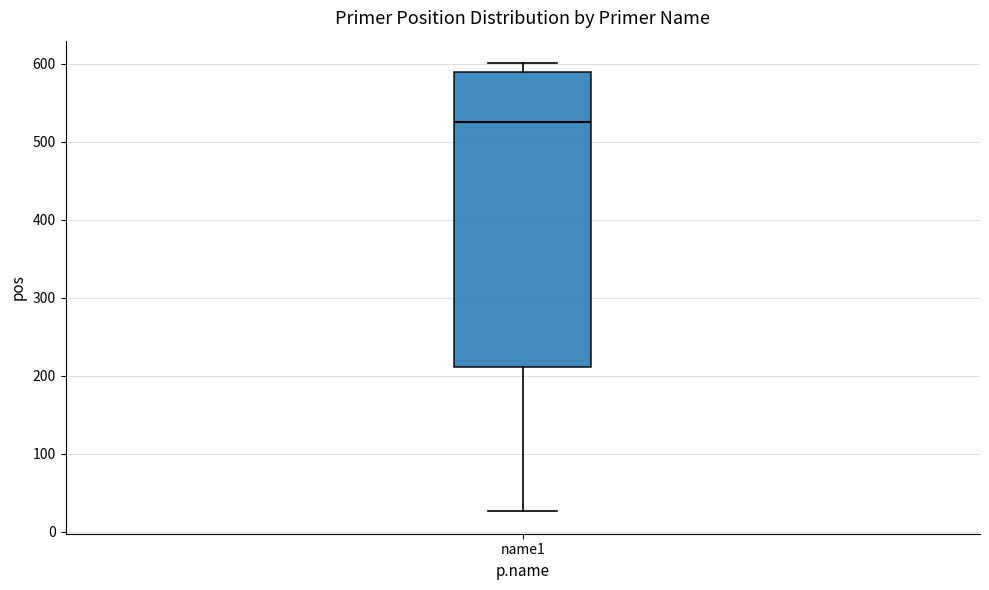

Read this box plot against the y-axis: the position of the median line, the range covered by the box, and the ends of both whiskers. The values are not printed on the chart, so give them approximately, as read against the axis.

median 530, box 210 to 590, whiskers 30 to 600